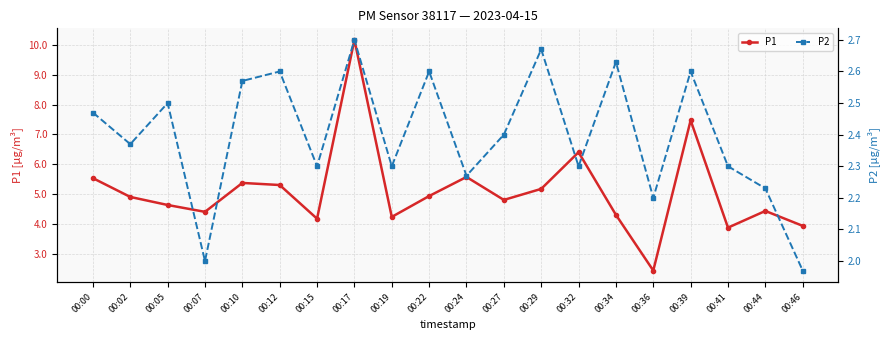

True or false: P1 and P2 cross at least once.

False